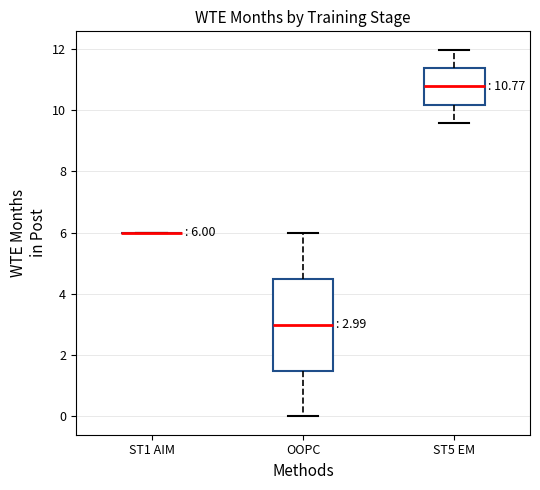

Which box is the tallest, from its lower edge to its upper edge?

OOPC